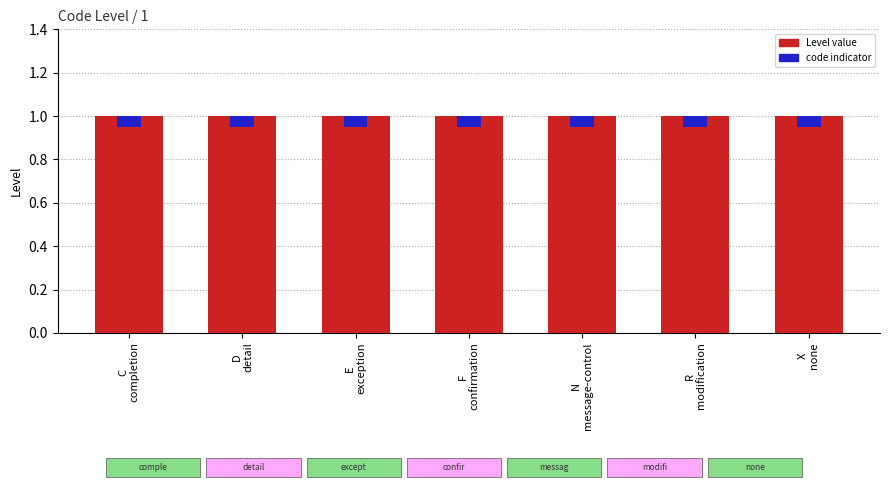

Reading left to right, what are all the values shown in this chart?

Level value: 1.0	1.0	1.0	1.0	1.0	1.0	1.0
code indicator: 0.1	0.1	0.1	0.1	0.1	0.1	0.1